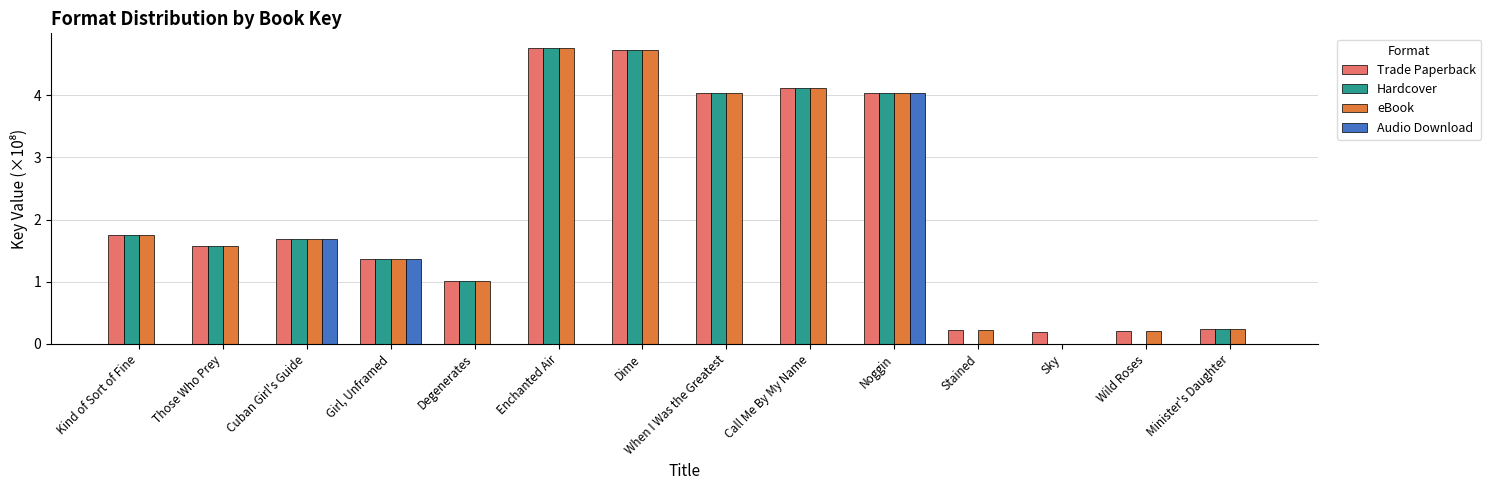

What is the maximum value shown in the chart?

4.8